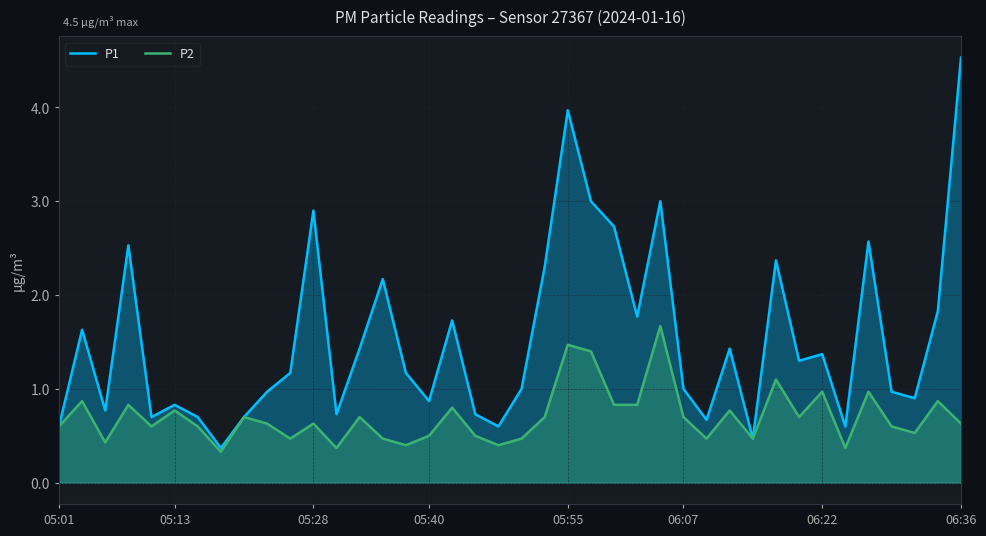

What position from the right is 24?

16